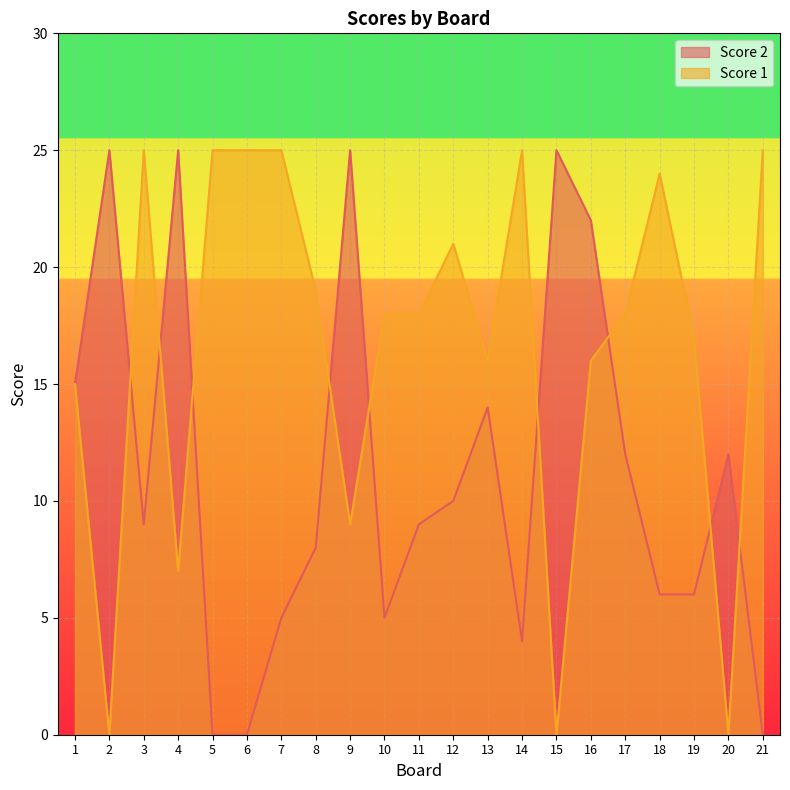

List the labels in order of Score 2 value, smallest first.

5, 6, 21, 14, 7, 10, 18, 19, 8, 3, 11, 12, 17, 20, 13, 1, 16, 2, 4, 9, 15